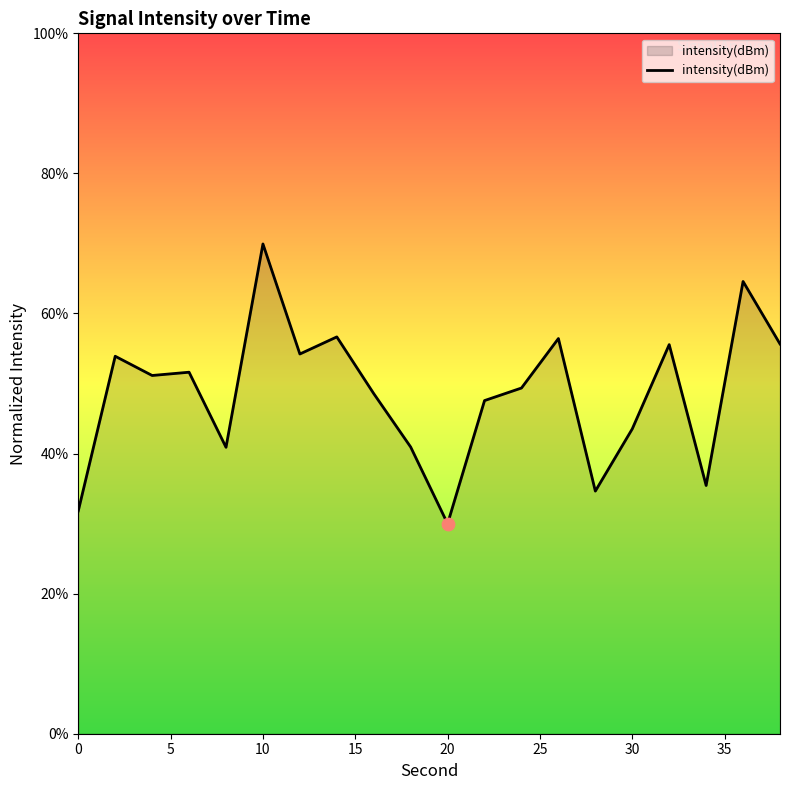

What is the maximum value shown in the chart?

69.9